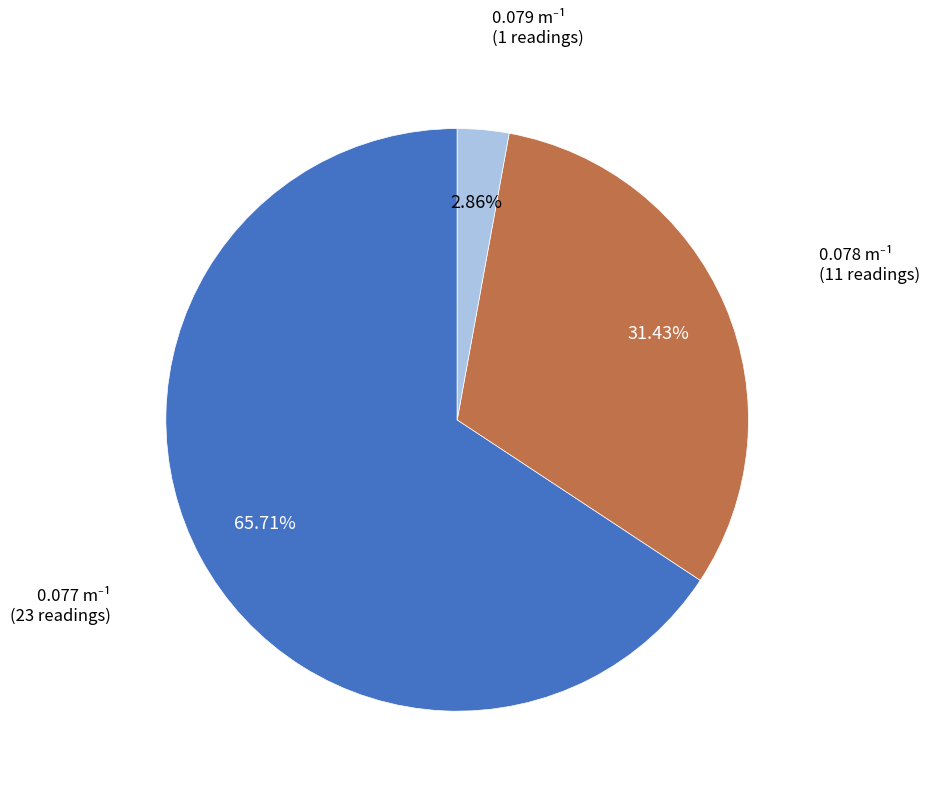

Does any single category account for the majority?

Yes